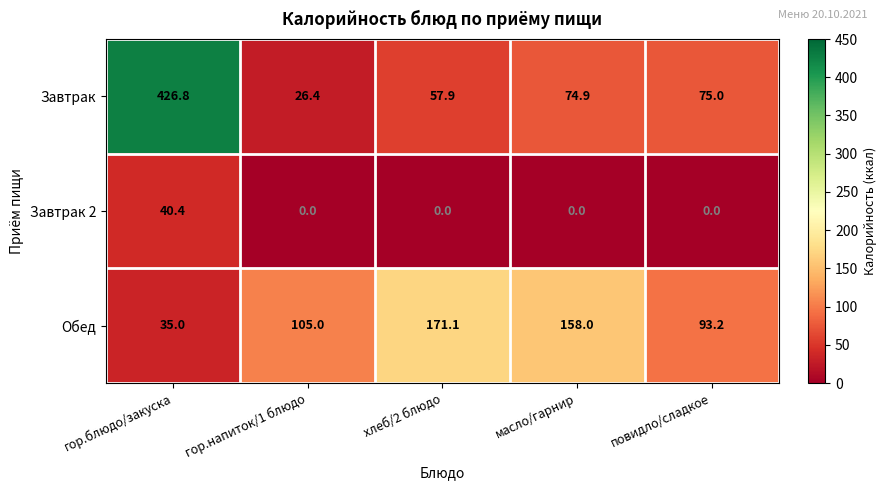

Is it true that Завтрак 2 equals 0.0 at хлеб/2 блюдо?

True